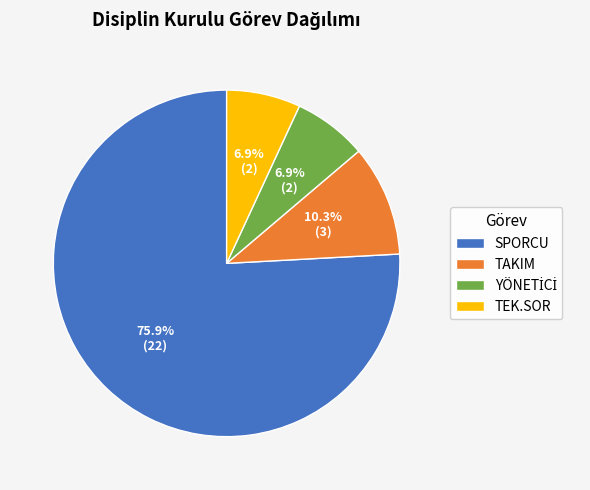

Which has a higher value, SPORCU or TAKIM?

SPORCU